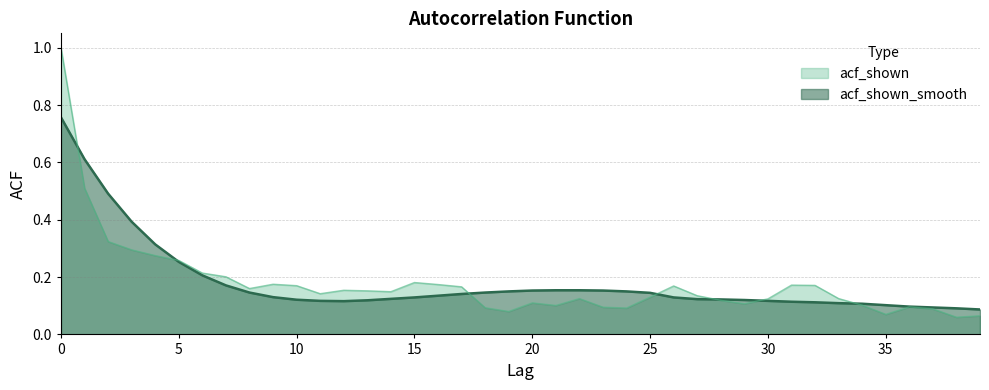

Reading right to left, transcribe all the data shown in this chart.

acf_shown: 0.1	0.1	0.1	0.1	0.1	0.1	0.1	0.2	0.2	0.1	0.1	0.1	0.1	0.2	0.1	0.1	0.1	0.1	0.1	0.1	0.1	0.1	0.2	0.2	0.2	0.1	0.2	0.2	0.1	0.2	0.2	0.2	0.2	0.2	0.3	0.3	0.3	0.3	0.5	1.0
acf_shown_smooth: 0.1	0.1	0.1	0.1	0.1	0.1	0.1	0.1	0.1	0.1	0.1	0.1	0.1	0.1	0.1	0.1	0.2	0.2	0.2	0.2	0.1	0.1	0.1	0.1	0.1	0.1	0.1	0.1	0.1	0.1	0.1	0.1	0.2	0.2	0.3	0.3	0.4	0.5	0.6	0.8